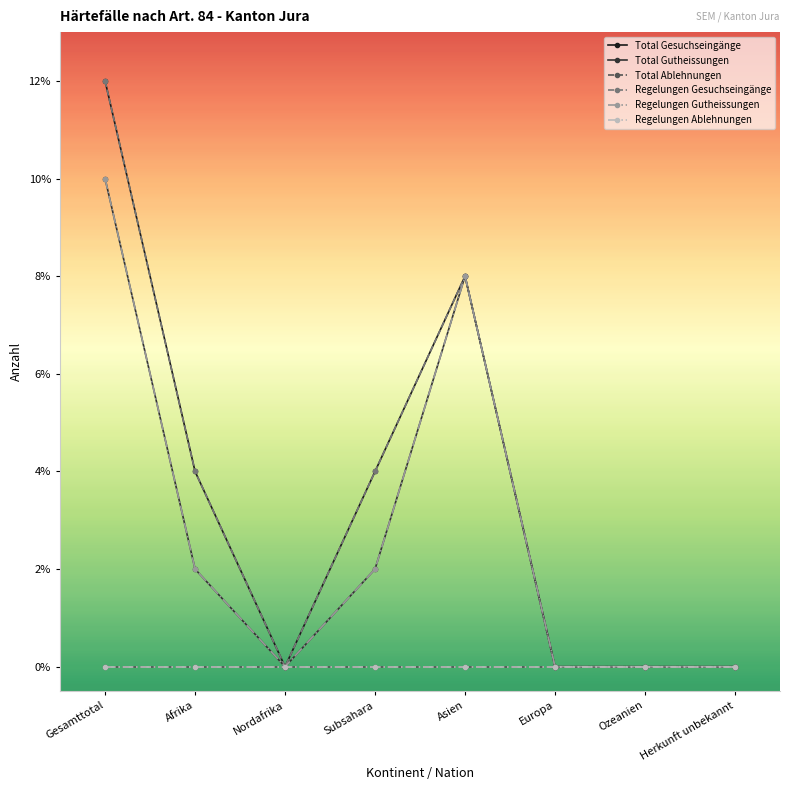

What is the difference between the maximum and minimum values in the Total Gesuchseingänge series?

12